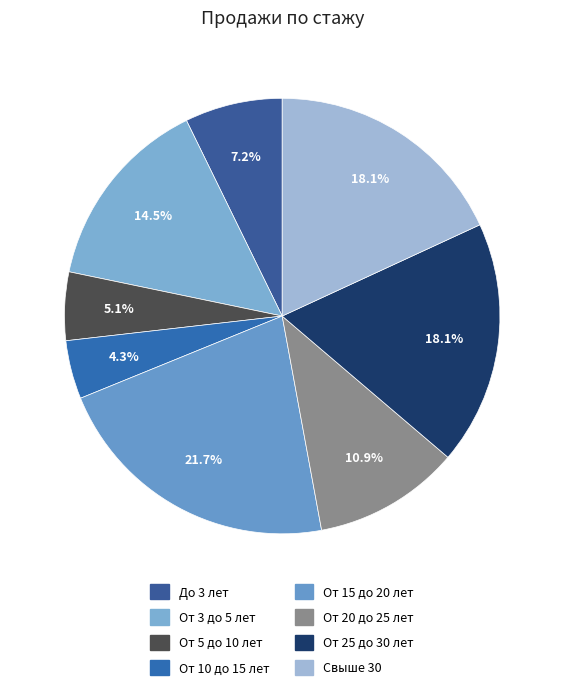

True or false: От 20 до 25 лет accounts for 11% of the total.

True